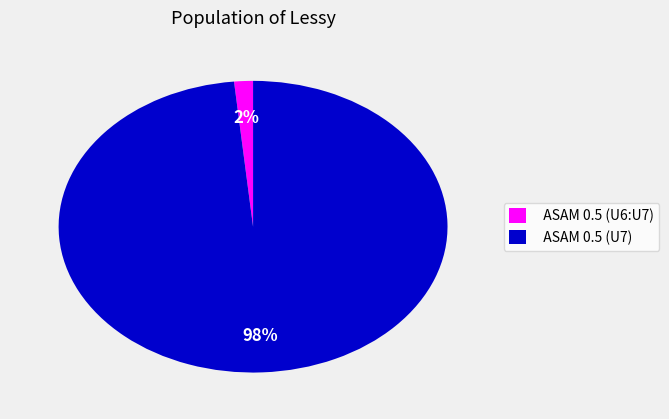

Which slice is the smallest?

ASAM 0.5 (U6:U7)